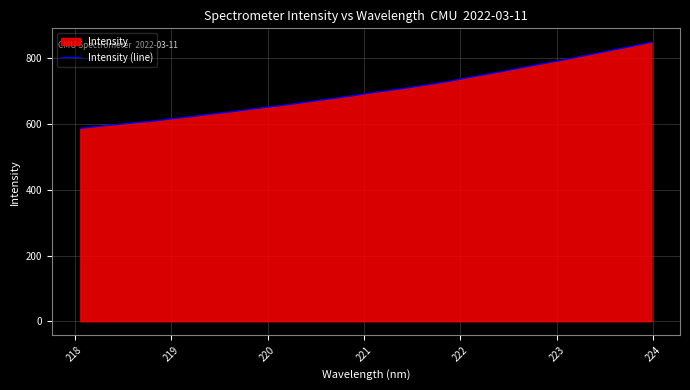

What is the maximum value shown in the chart?

849.2